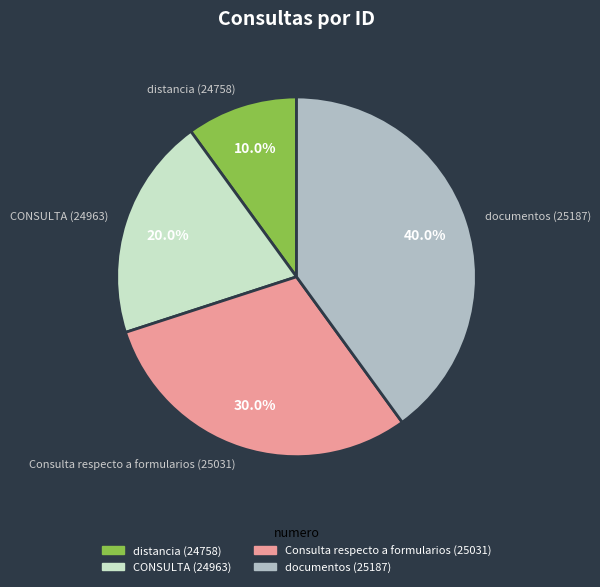

What is the ratio of the value at Consulta respecto a formularios (25031) to the value at CONSULTA (24963)?

1.5